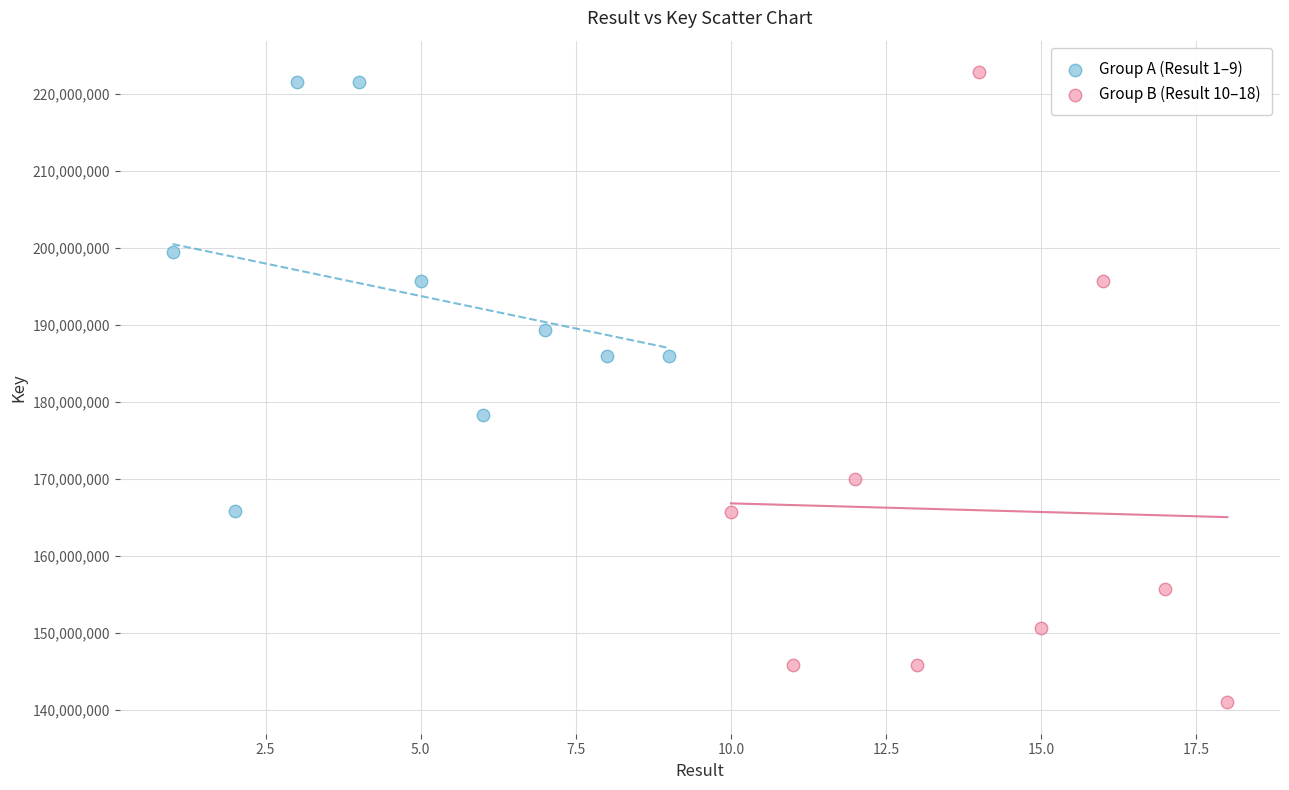

Which series has the widest spread of Y values?

Group B (Result 10–18)